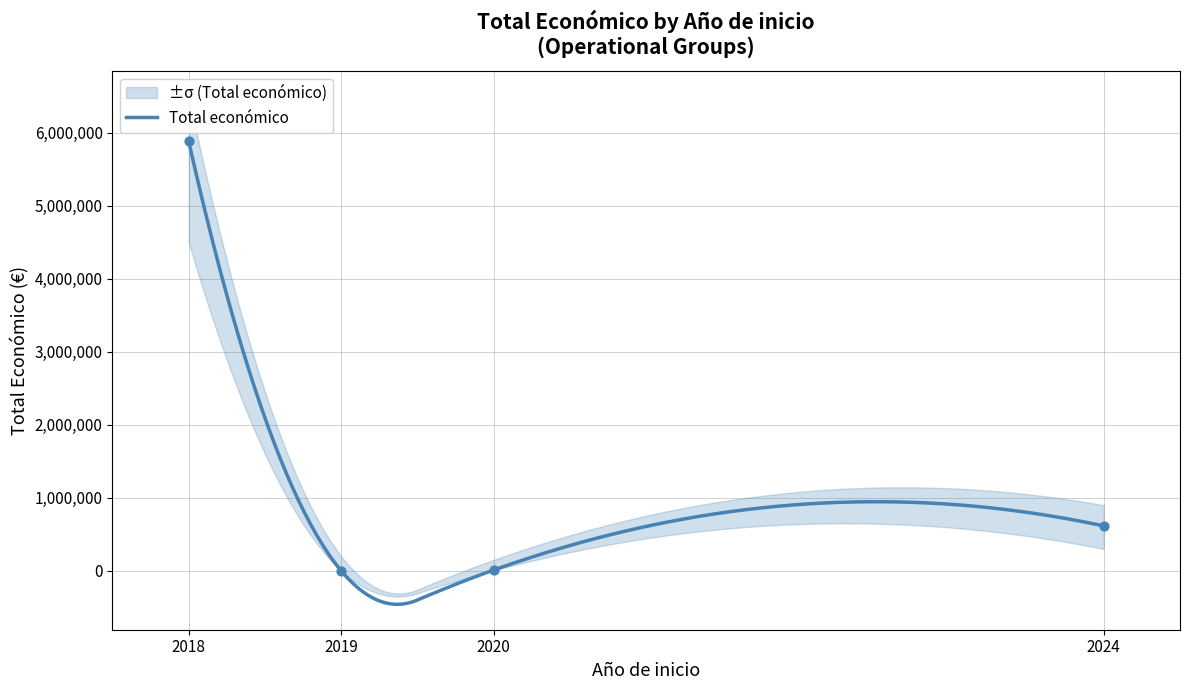

Between 2024 and 2020, which is larger?

2024